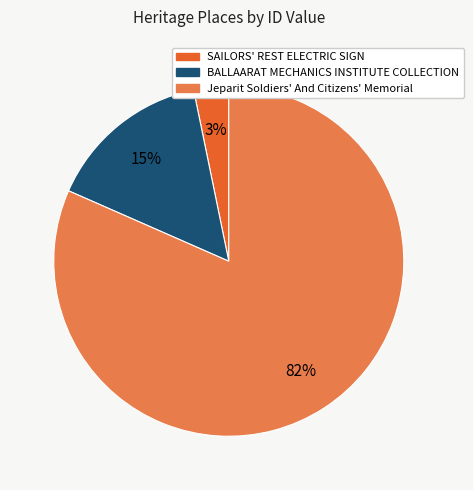

Which slice is the largest?

Jeparit Soldiers' And Citizens' Memorial